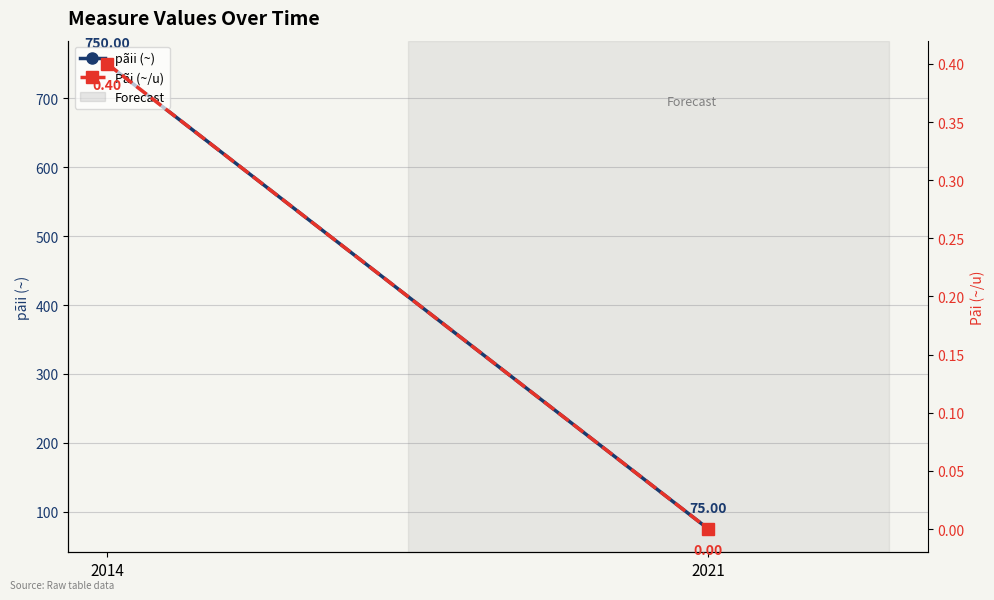

What is the difference between the pãii (~) values at 2014 and 2021?

675.0